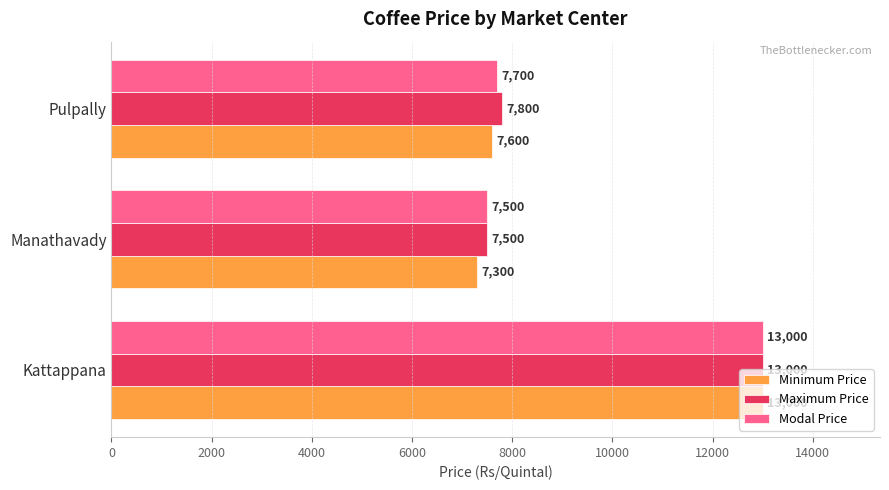

What is the sum of all Maximum Price values?

28300